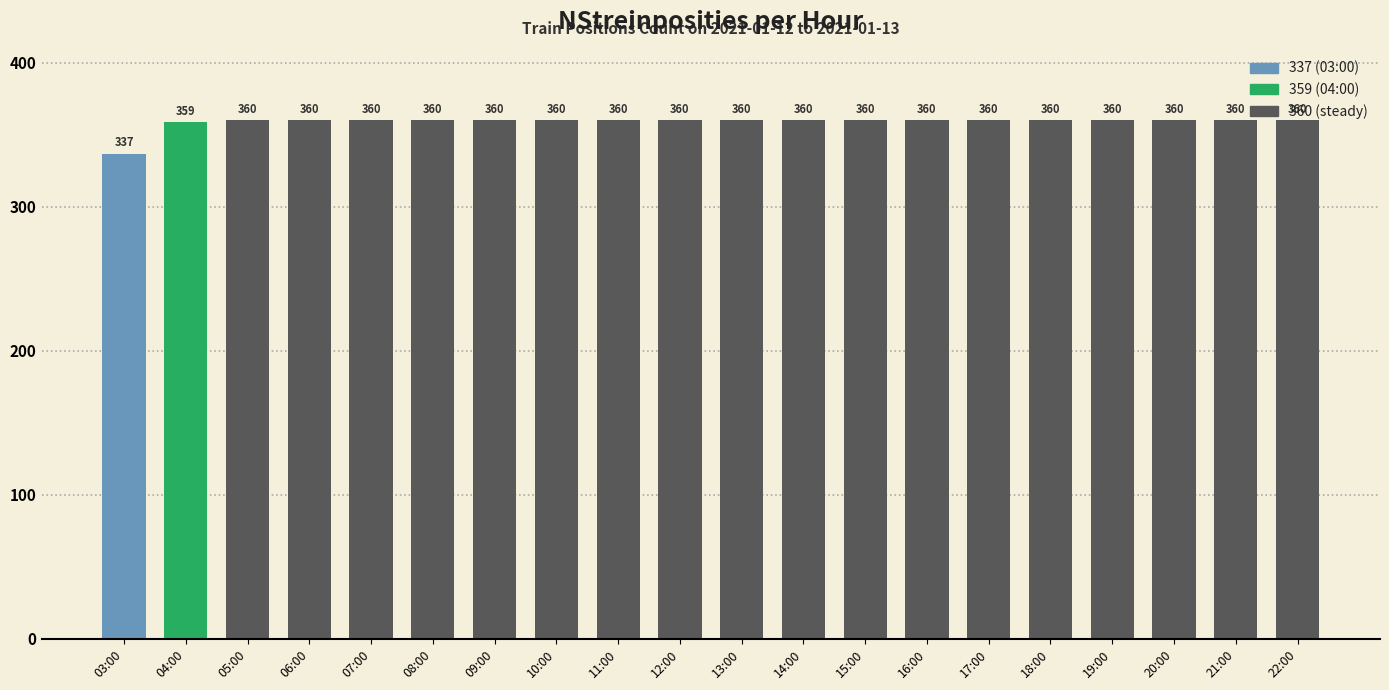

What is the label of the 14th bar from the right?

09:00